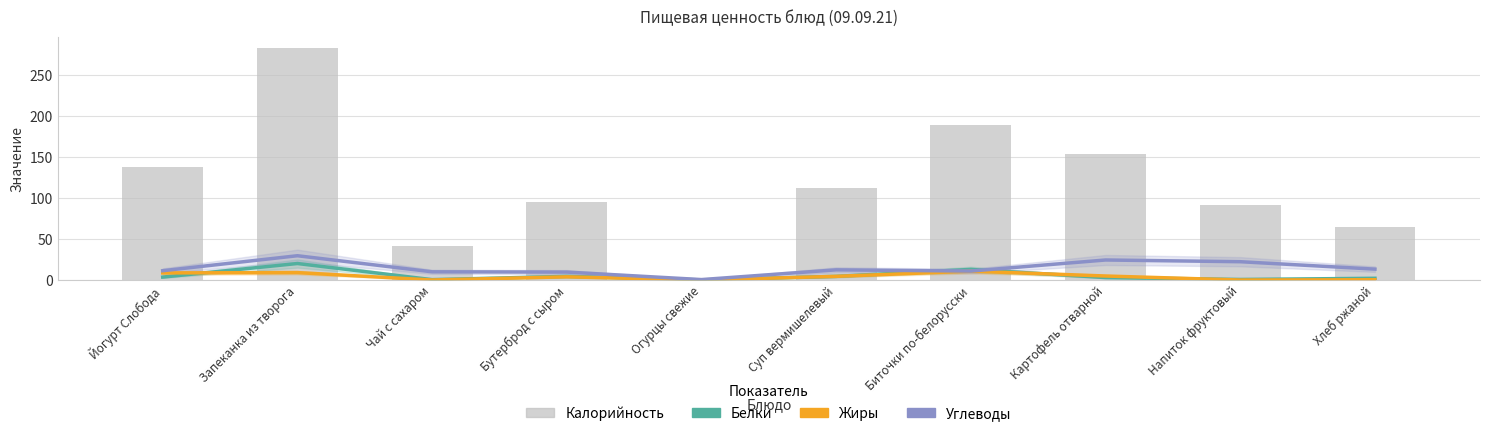

Between Чай с сахаром and Бутерброд с сыром, which is larger?

Бутерброд с сыром